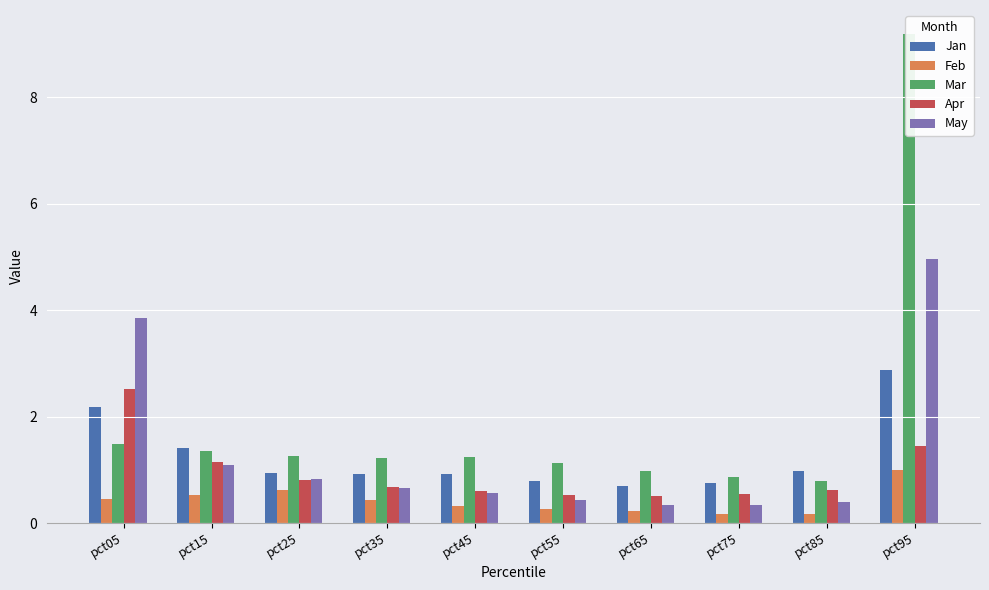

What is the difference between the Apr values at pct95 and pct55?

0.9